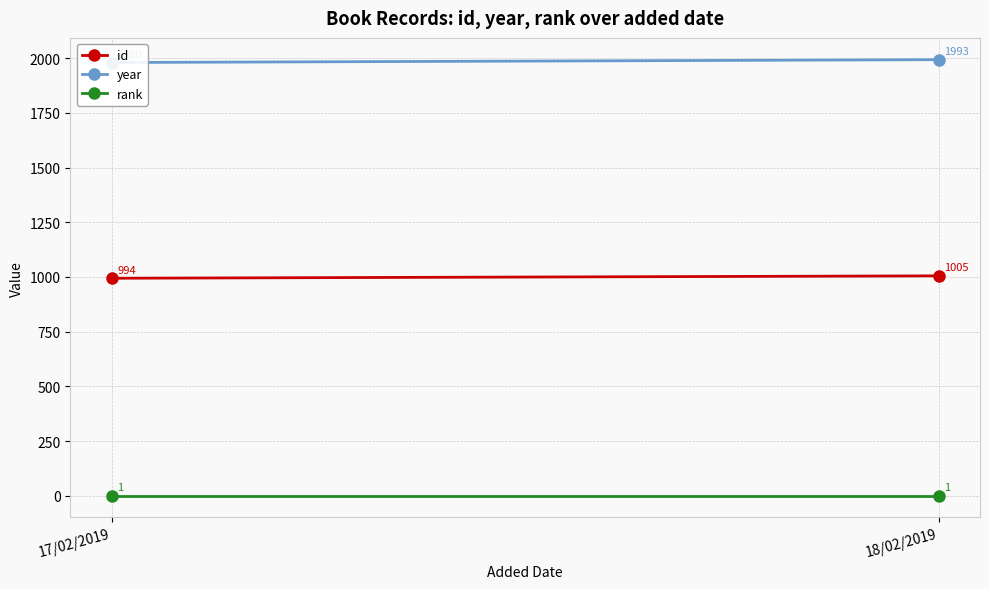

How many lines are shown in the chart?

3